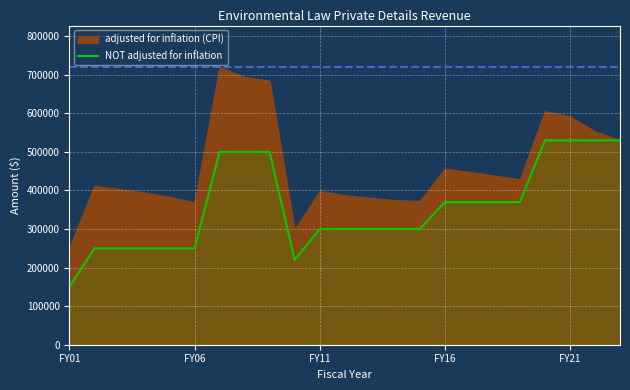

The value at 9 is 220000. True or false?

True